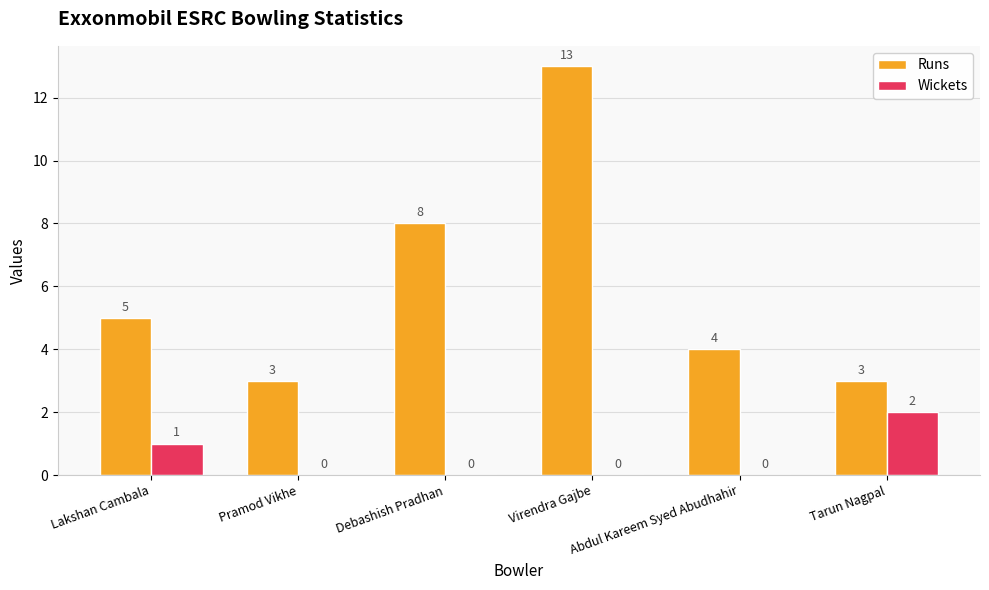

The value of Runs at Abdul Kareem Syed Abudhahir is 4. True or false?

True